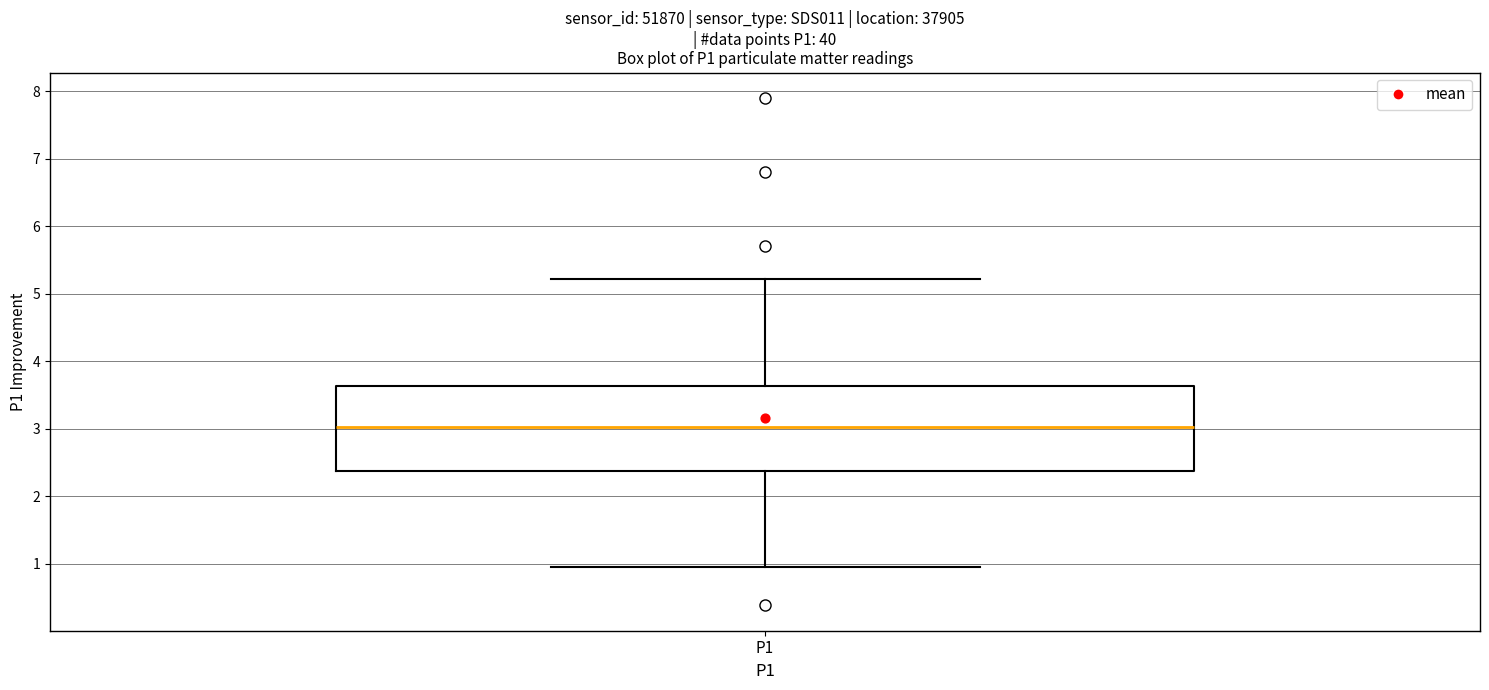

Read this box plot against the y-axis: the position of the median line, the range covered by the box, and the ends of both whiskers. The values are not printed on the chart, so give them approximately, as read against the axis.

median 3.0, box 2.4 to 3.6, whiskers 1.0 to 5.2